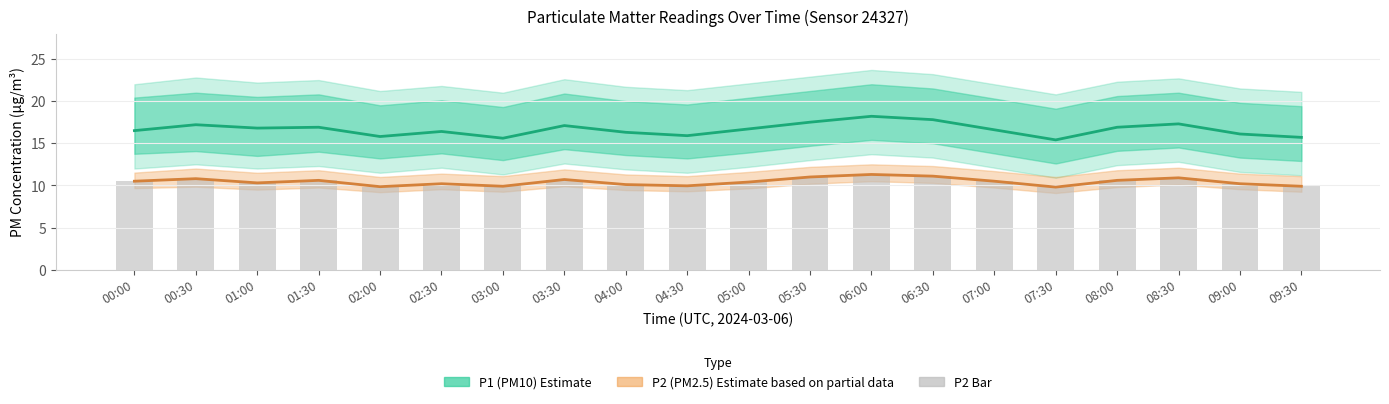

Which label corresponds to the largest value in the chart?

06:00